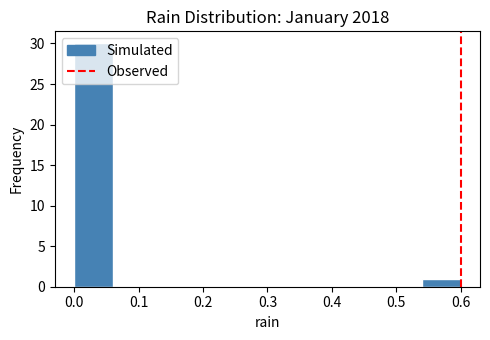

Reading left to right, transcribe this chart: for each bar, give the range it covers on the x-axis and its height. The values are not printed on the chart, so give them approximately, as read against the axis.

0.00 to 0.06: 30
0.06 to 0.12: 0
0.12 to 0.18: 0
0.18 to 0.24: 0
0.24 to 0.30: 0
0.30 to 0.36: 0
0.36 to 0.42: 0
0.42 to 0.48: 0
0.48 to 0.54: 0
0.54 to 0.60: 1